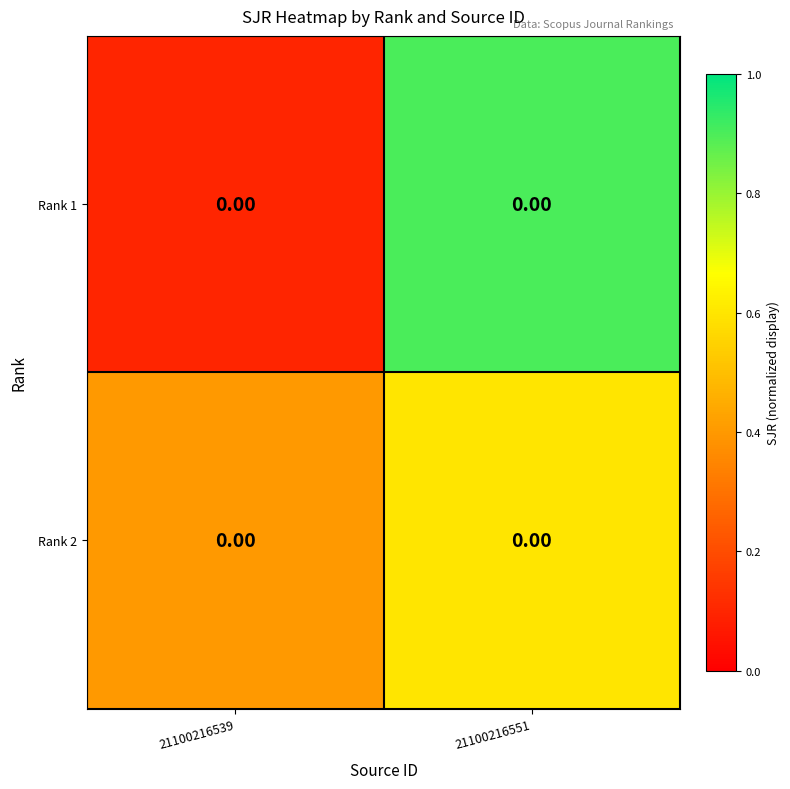

Reading left to right, transcribe all the data shown in this chart.

Rank 1: 21100216539=0.0	21100216551=0.0
Rank 2: 21100216539=0.0	21100216551=0.0